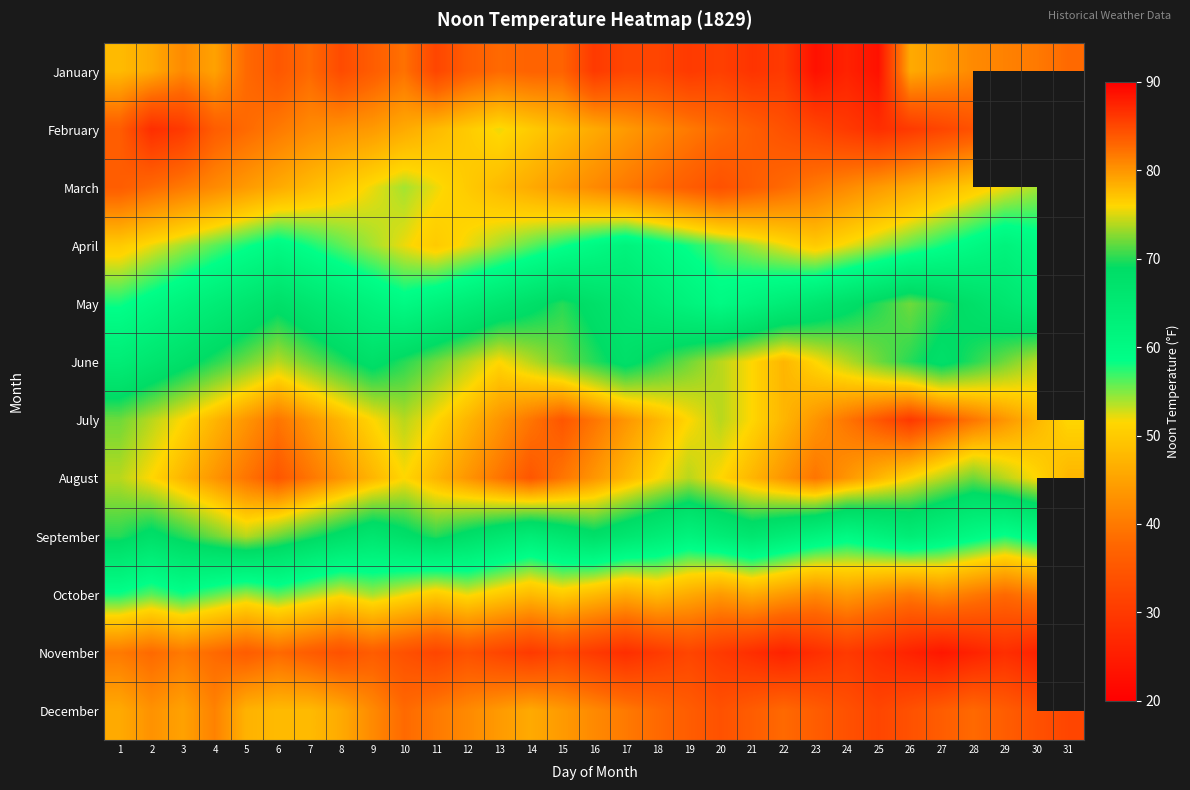

Which label corresponds to the largest value in the chart?

26